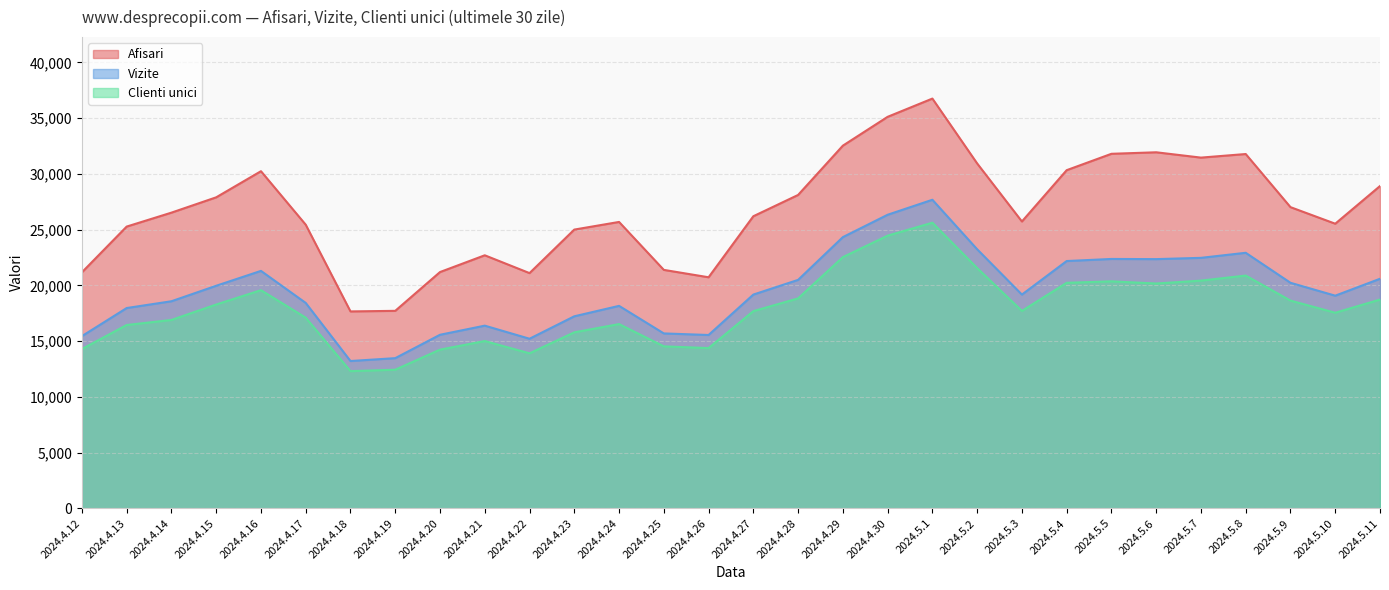

True or false: Afisari and Vizite intersect in this chart.

False